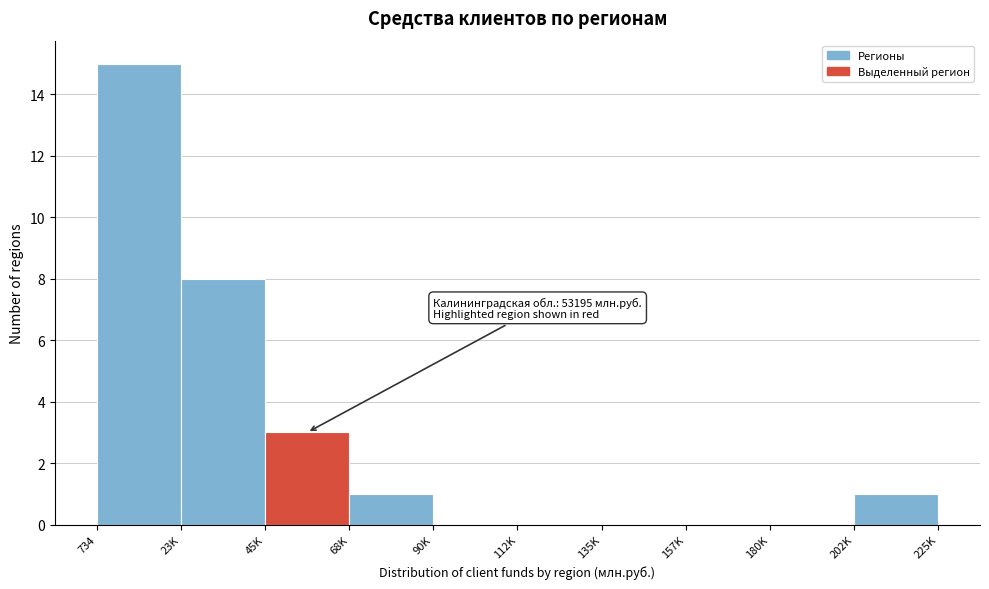

Reading left to right, extract all data points from this chart.

734=15	23K=8	45K=3	68K=1	90K=0	112K=0	135K=0	157K=0	180K=0	202K=1